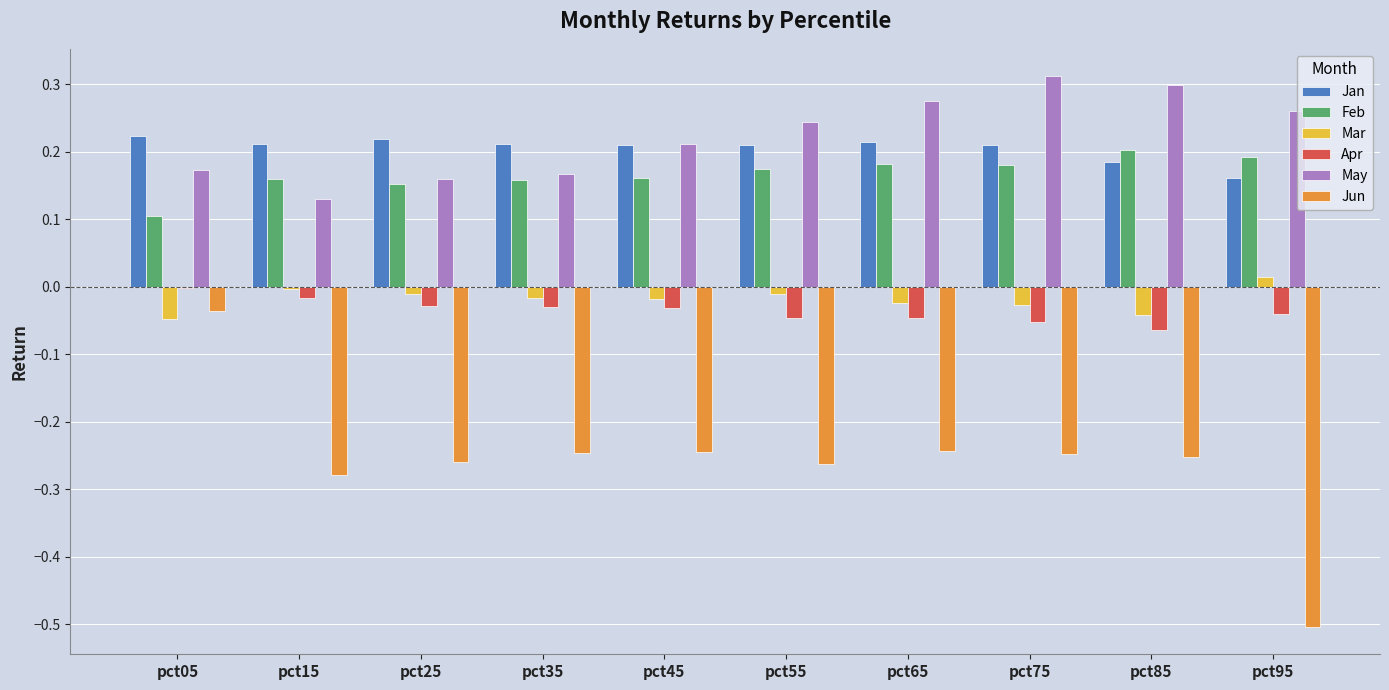

Is the value of Mar at pct25 greater than the value of May at pct05?

No